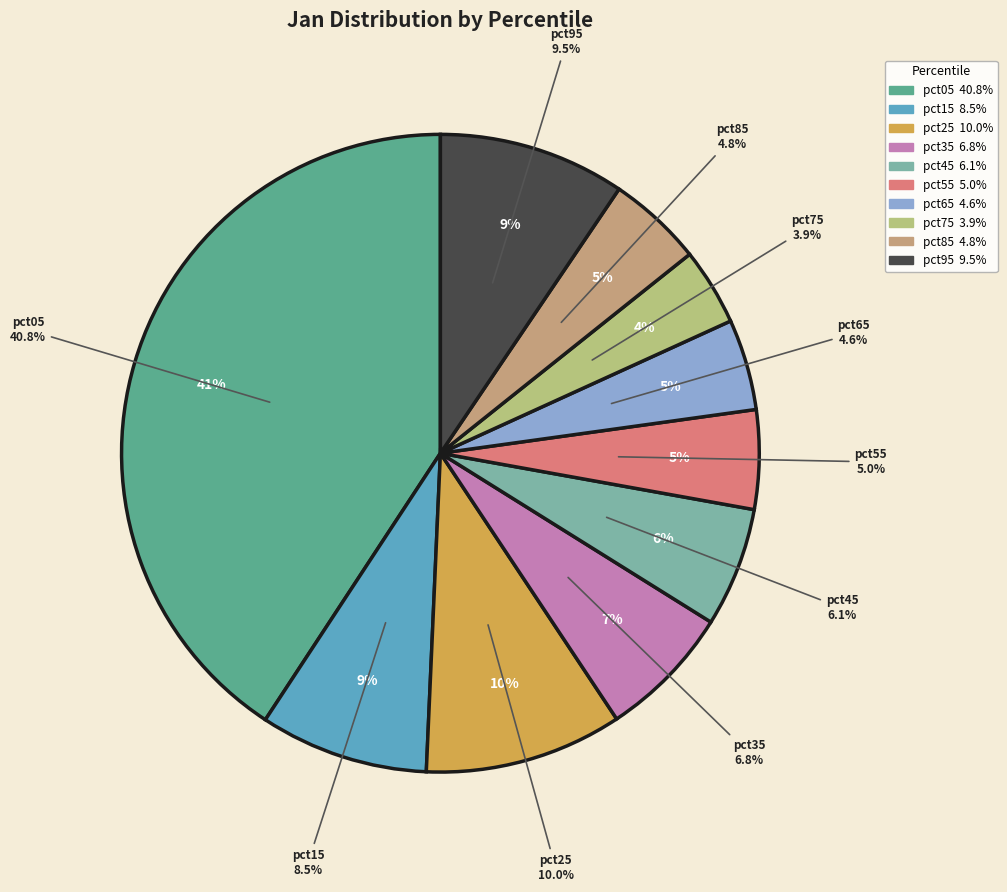

To the nearest percent, what percentage of the pie is pct65?

5%